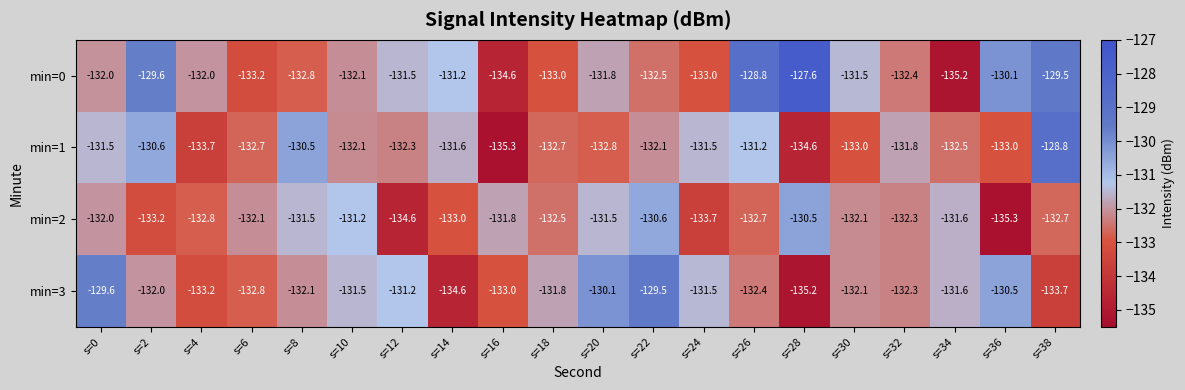

Which label corresponds to the largest value in the chart?

s=28